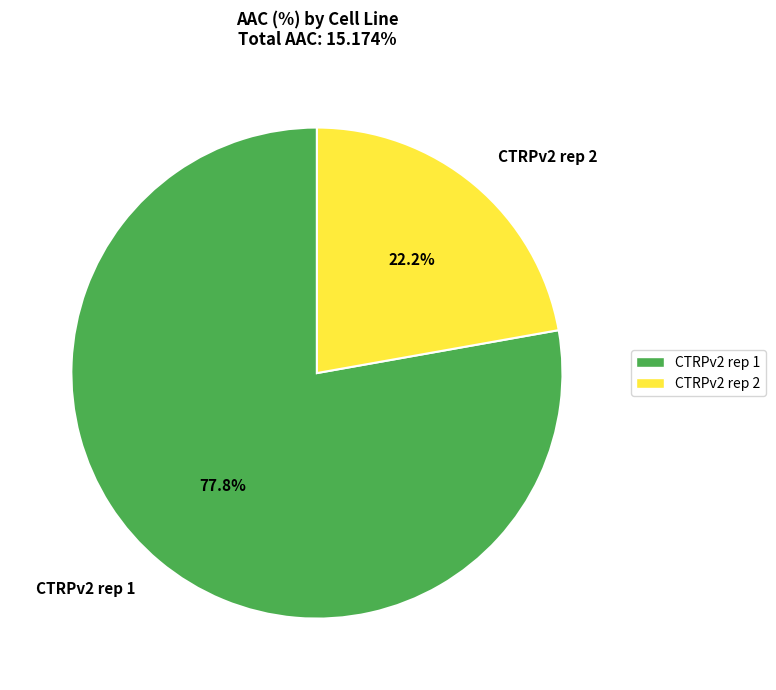

What is the ratio of the value at CTRPv2 rep 2 to the value at CTRPv2 rep 1?

0.3